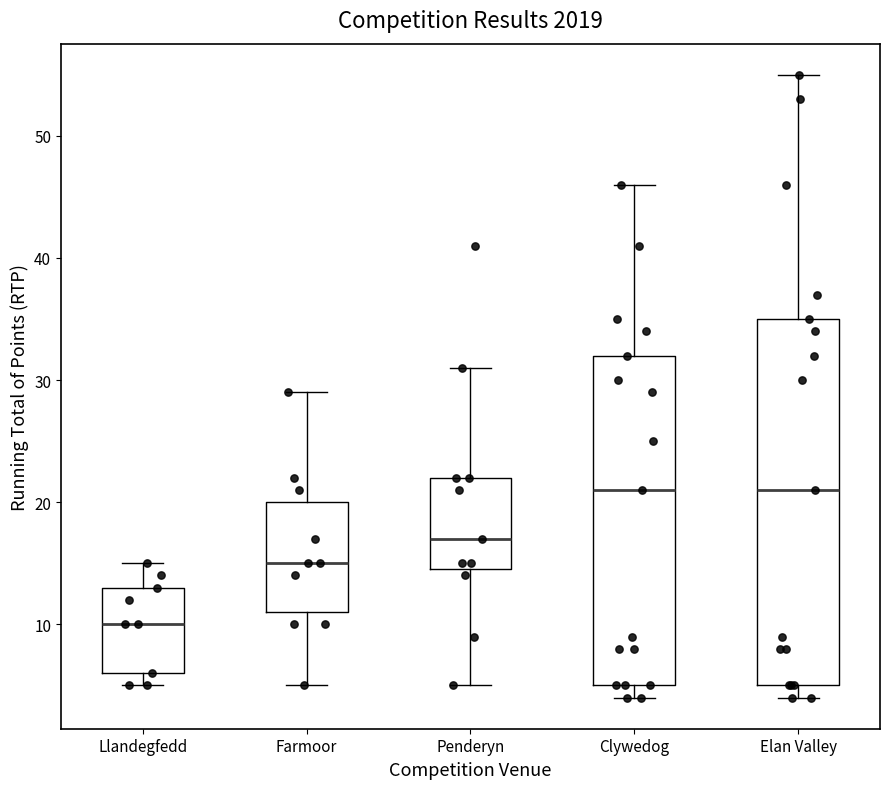

Reading left to right, transcribe this box plot: for each box, give where its median line is, the range the box spans, and where its two whiskers end, as read against the y-axis. The values are not printed on the chart, so give them approximately, as read against the axis.

Llandegfedd: median 10, box 6 to 13, whiskers 5 to 15
Farmoor: median 15, box 11 to 20, whiskers 5 to 29
Penderyn: median 17, box 15 to 22, whiskers 5 to 31
Clywedog: median 21, box 5 to 32, whiskers 4 to 46
Elan Valley: median 21, box 5 to 35, whiskers 4 to 55